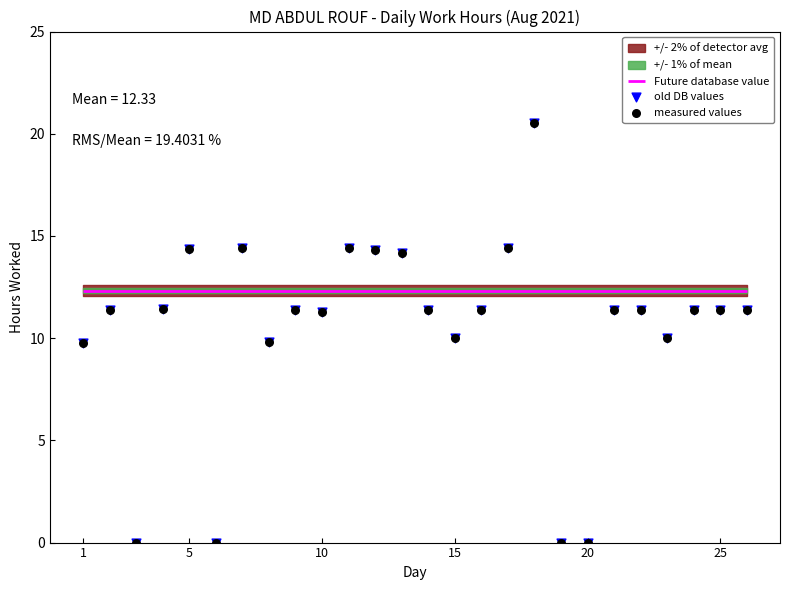

Which series contains the lowest Y value?

old DB values